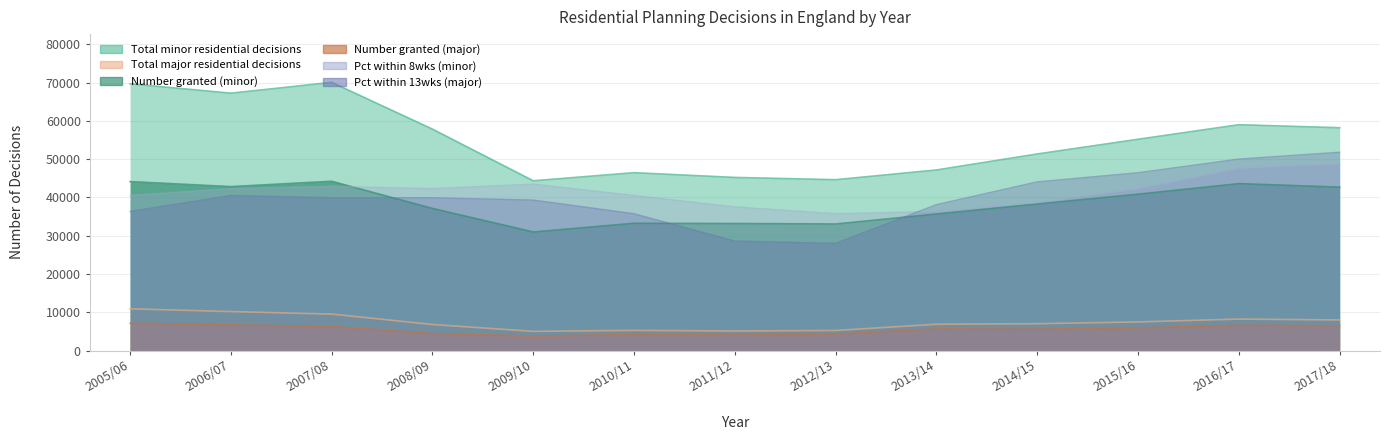

How many lines are shown in the chart?

6